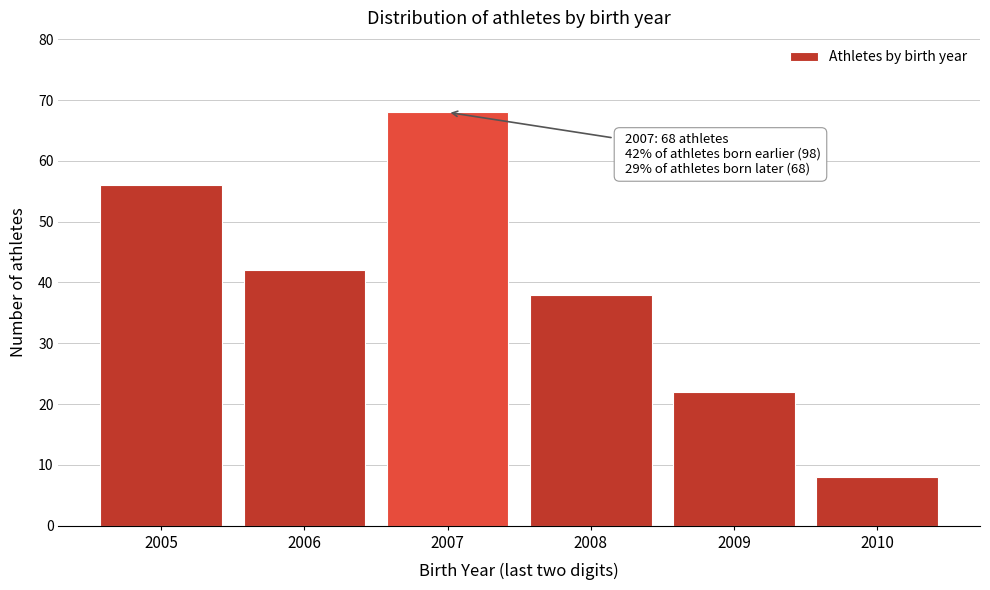

Reading left to right, extract all data points from this chart.

56	42	68	38	22	8